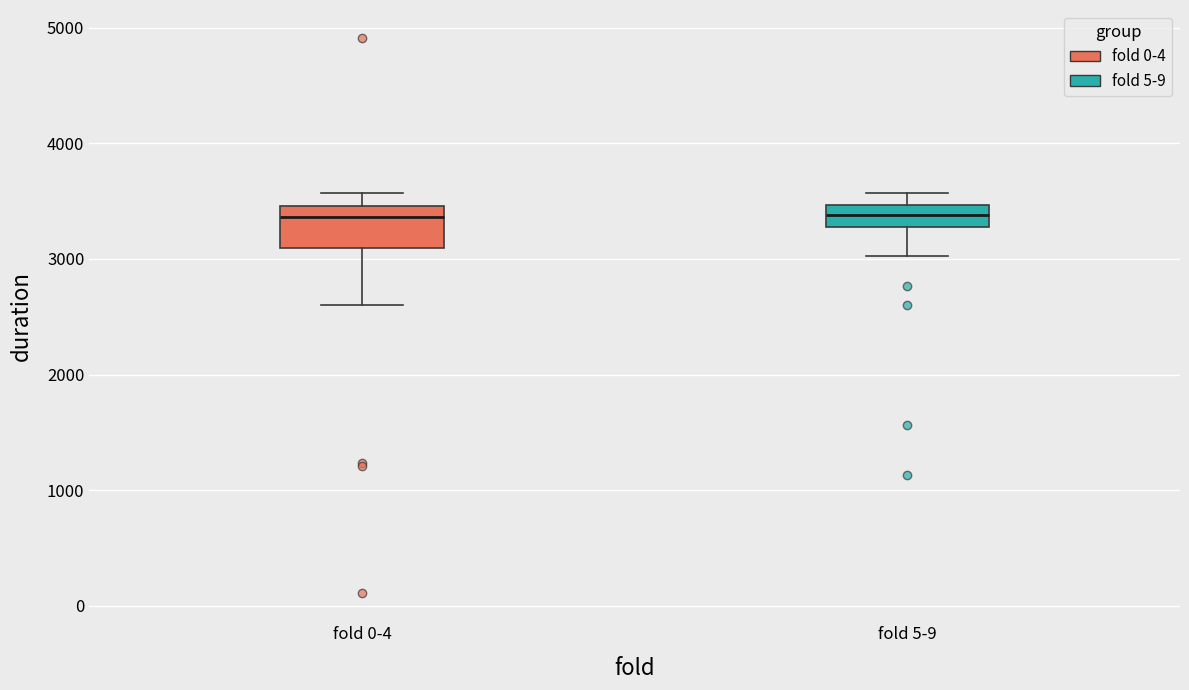

Comparing the boxes themselves (not the whiskers), which one is the tallest?

fold 0-4